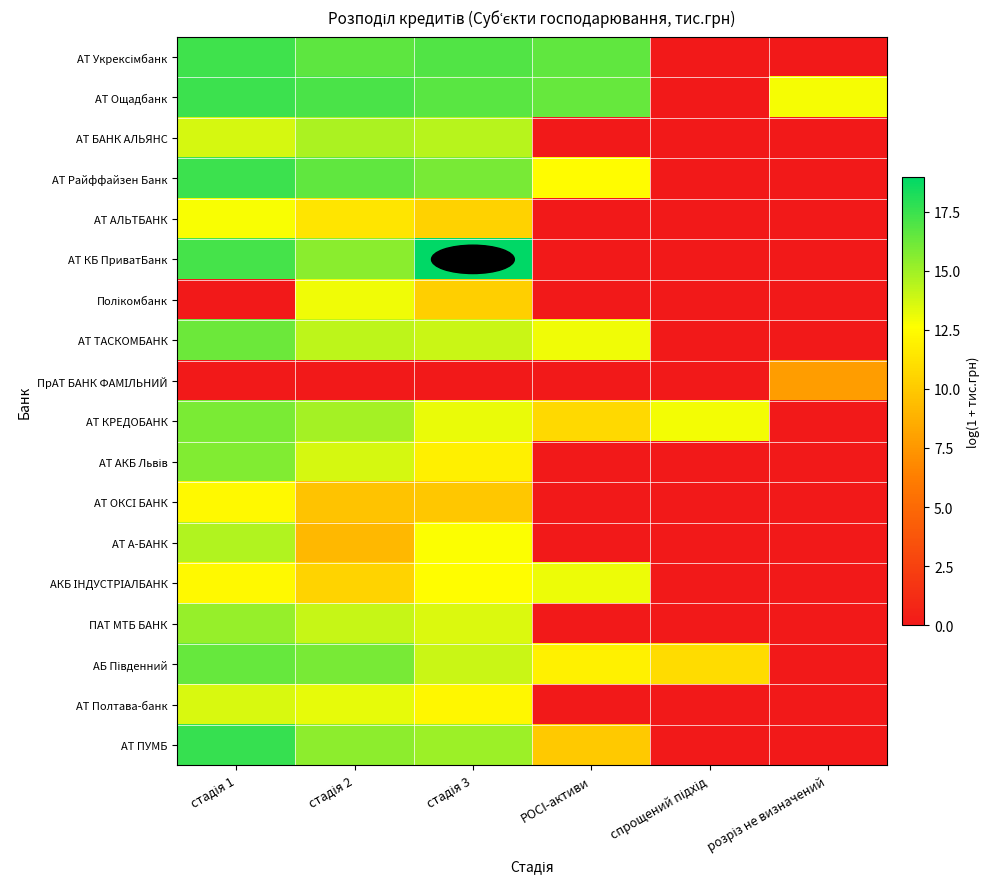

What is the spread (max minus min) of values at POCI-активи?

16.6